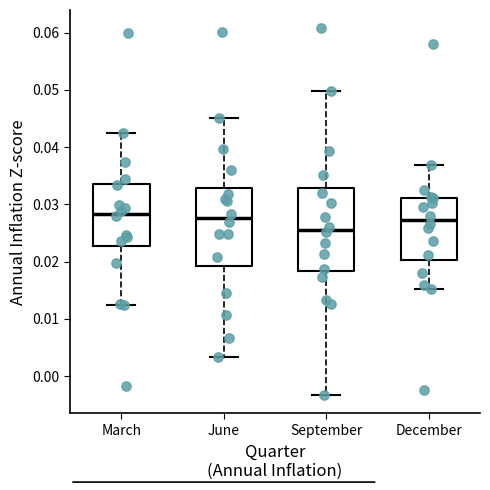

Where does the lower whisker of the box for September end on the y-axis? The values are not printed on the chart, so give them approximately, as read against the axis.

-0.003